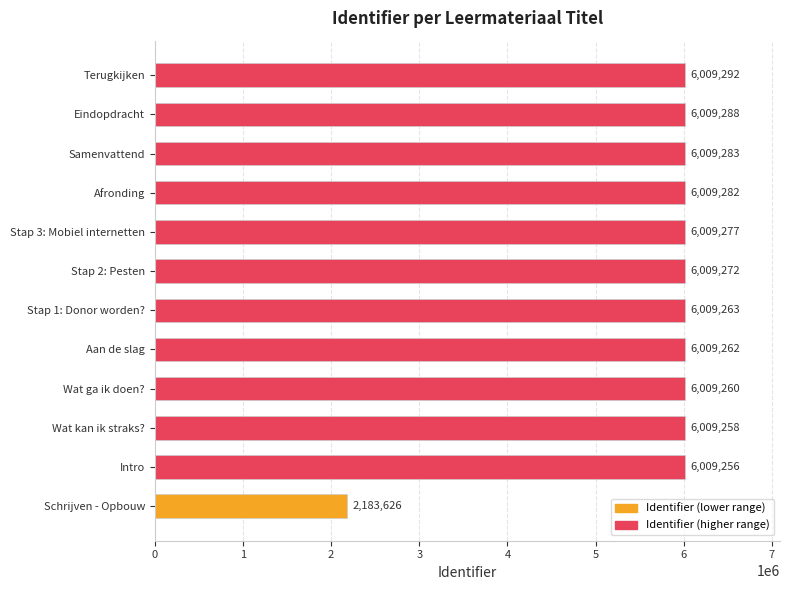

What is the difference between the second highest and second lowest values?

32